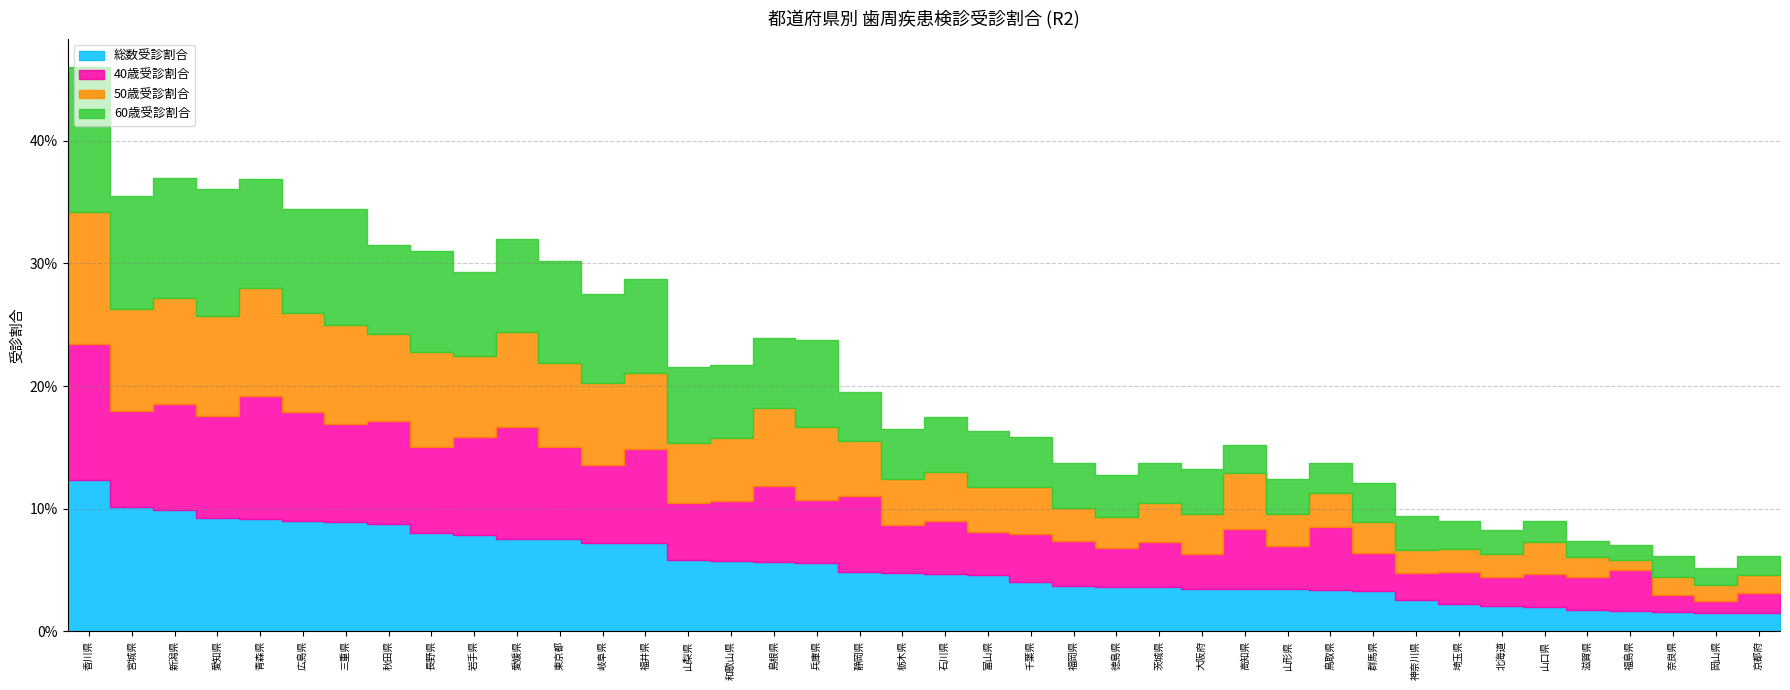

How many data points does each series have?

40